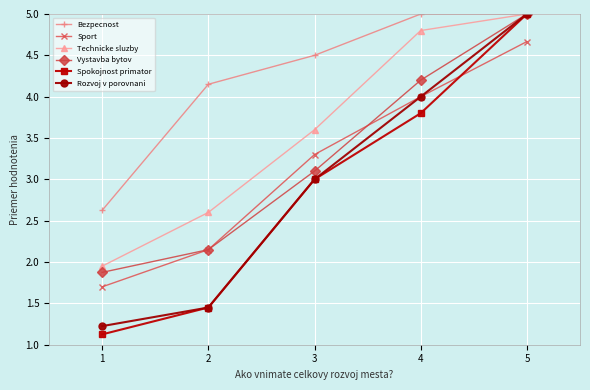

True or false: Sport has more than 1 interior local peaks.

False